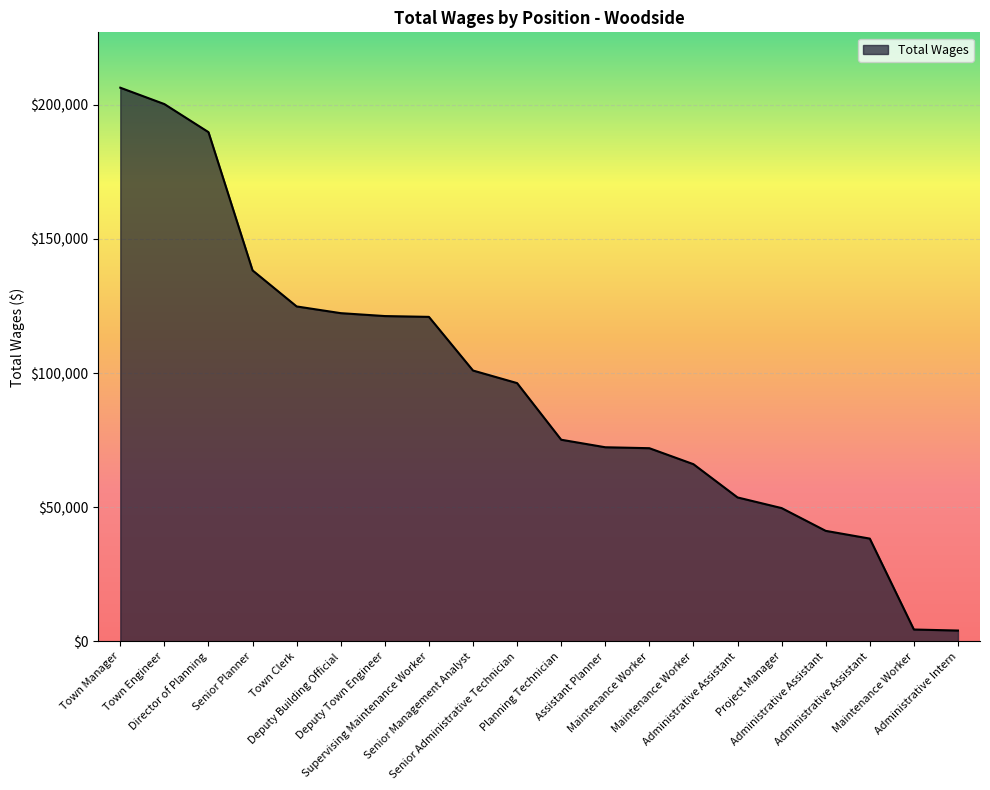

Reading left to right, transcribe all the data shown in this chart.

Town Manager=206359	Town Engineer=200257	Director of Planning=189803	Senior Planner=138287	Town Clerk=124852	Deputy Building Official=122352	Deputy Town Engineer=121269	Supervising Maintenance Worker=120966	Senior Management Analyst=100970	Senior Administrative Technician=96291	Planning Technician=75184	Assistant Planner=72383	Maintenance Worker=72029	Maintenance Worker=66073	Administrative Assistant=53683	Project Manager=49715	Administrative Assistant=41232	Administrative Assistant=38342	Maintenance Worker=4464	Administrative Intern=4080